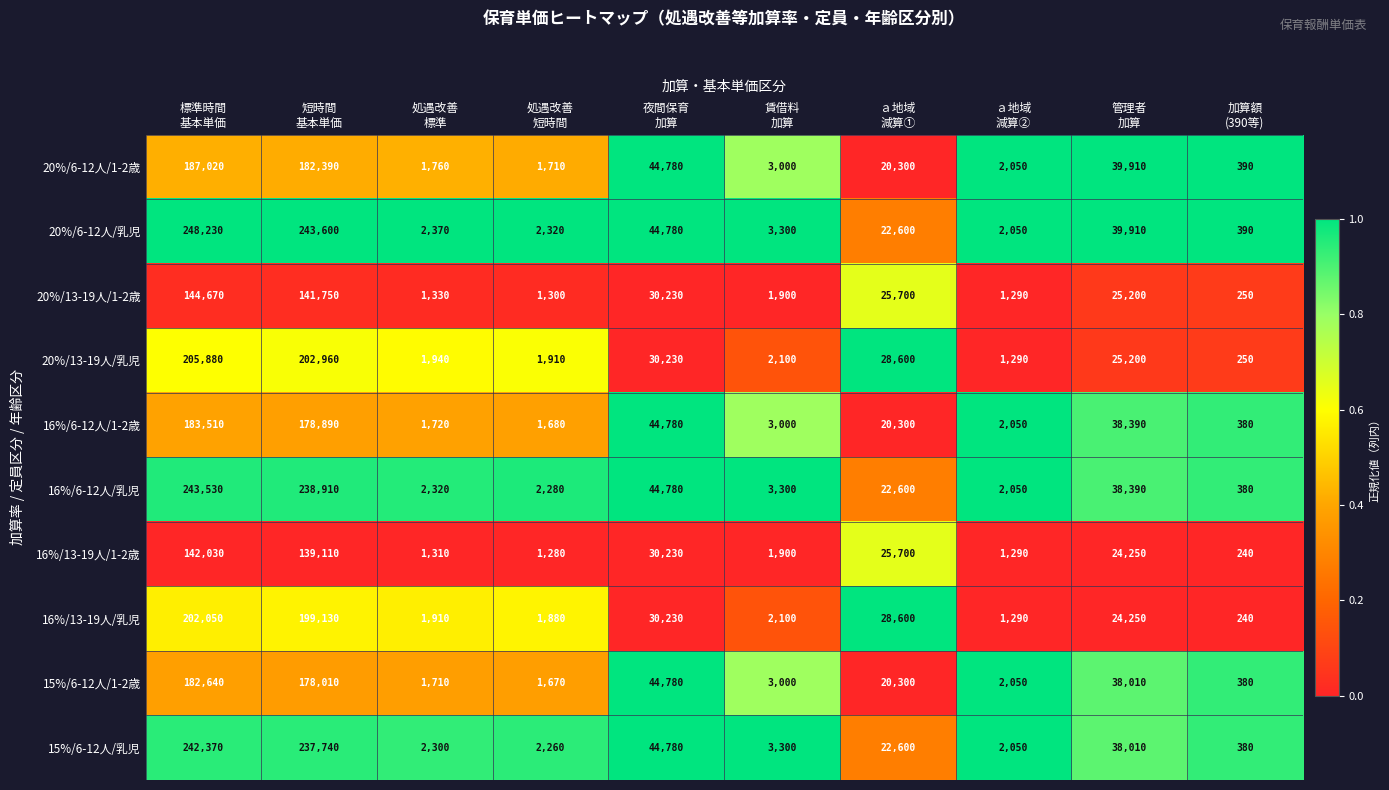

Count the number of data series in this chart.

10